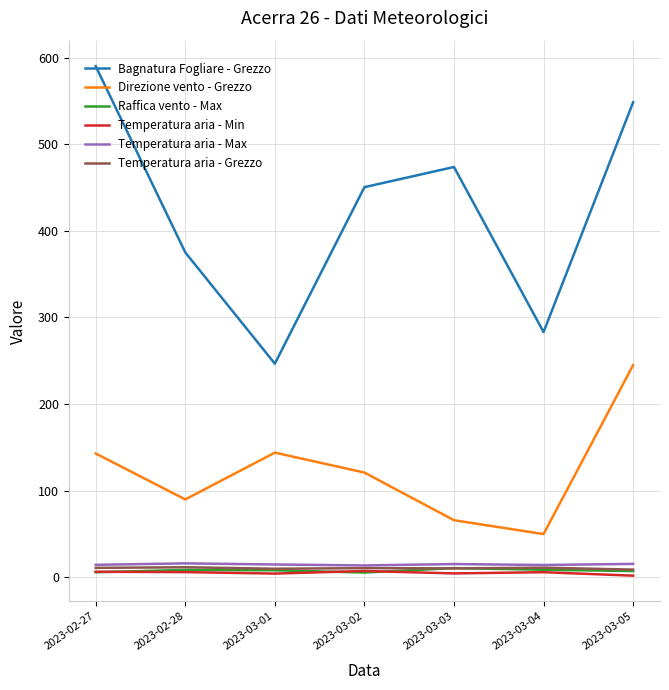

The value of Bagnatura Fogliare - Grezzo at 2023-03-03 is 473.7. True or false?

True